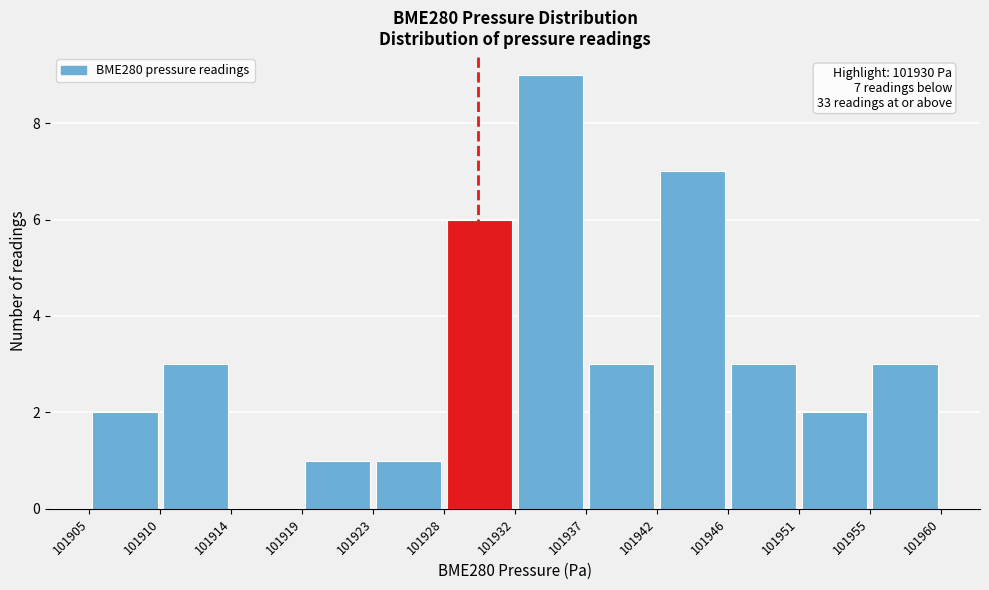

Which range on the x-axis has the tallest bar?

101932 to 101937